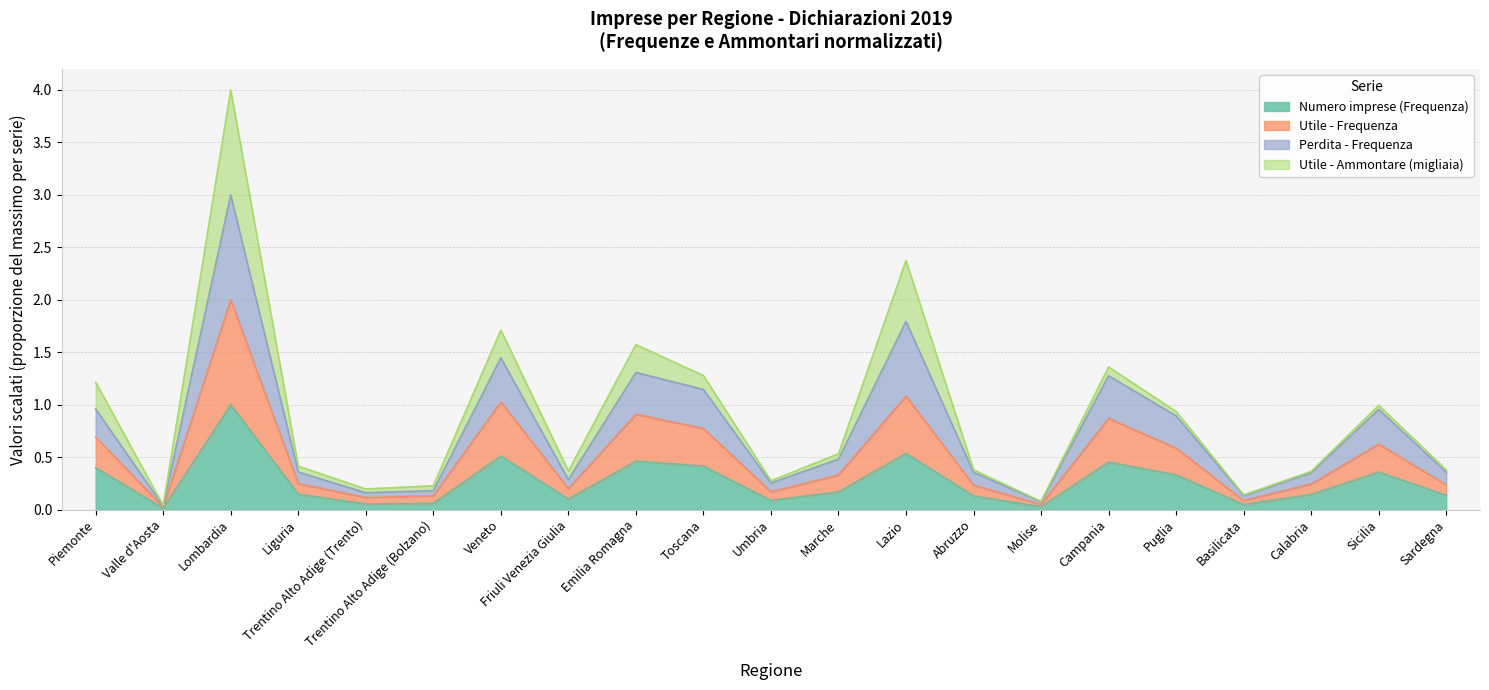

At which category is the sum across all series the highest?

Lombardia